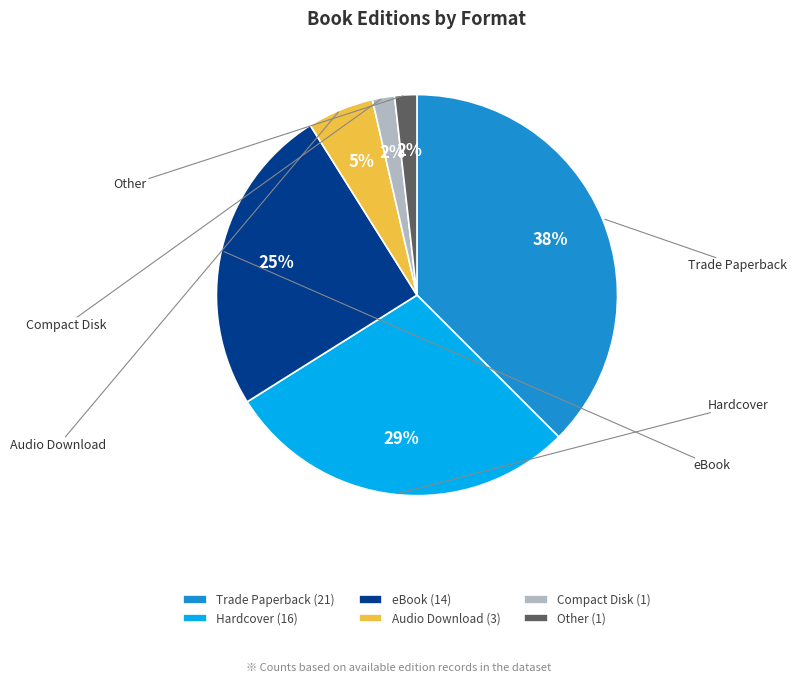

Is the sum of Compact Disk (1) and Other (1) greater than half?

No